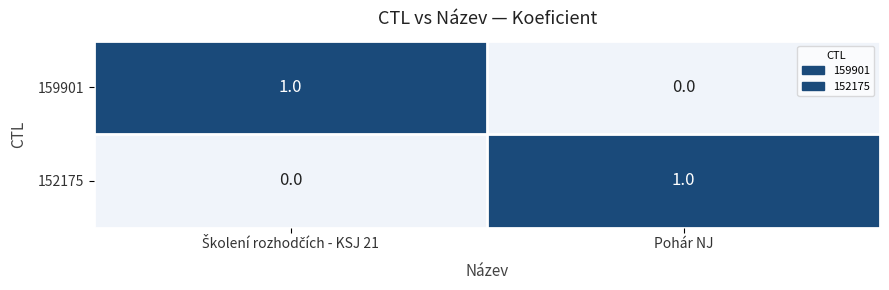

Which category has the highest value in the 152175 series?

Pohár NJ